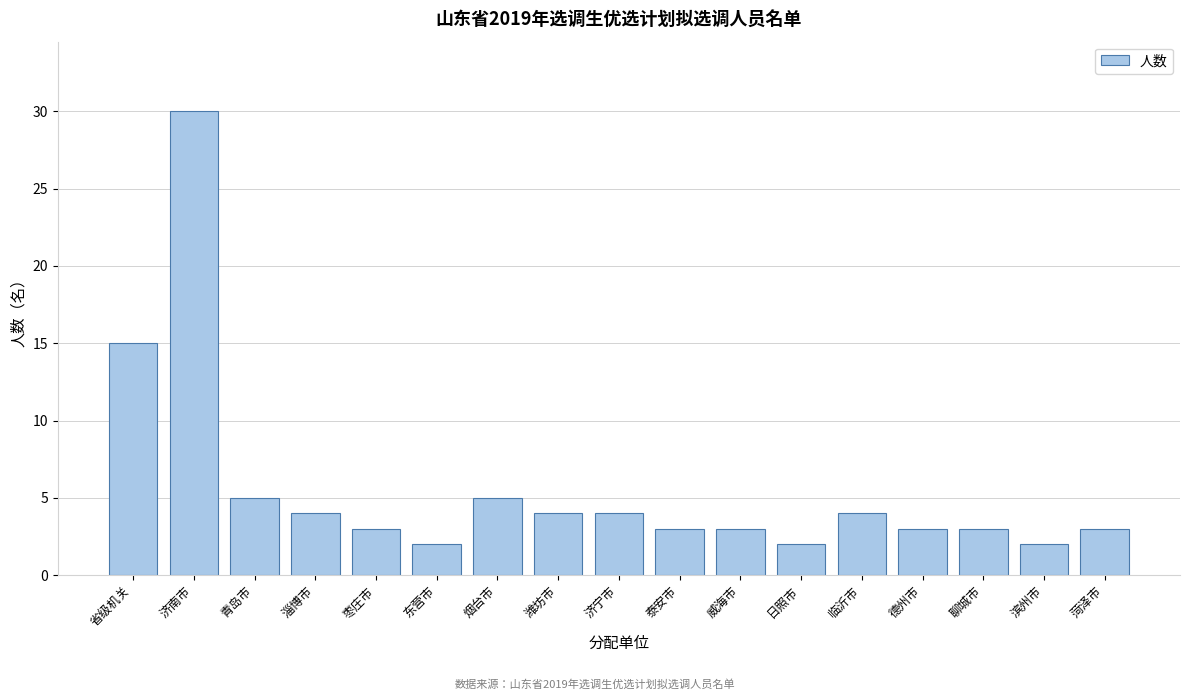

Reading left to right, extract all data points from this chart.

省级机关=15	济南市=30	青岛市=5	淄博市=4	枣庄市=3	东营市=2	烟台市=5	潍坊市=4	济宁市=4	泰安市=3	威海市=3	日照市=2	临沂市=4	德州市=3	聊城市=3	滨州市=2	菏泽市=3